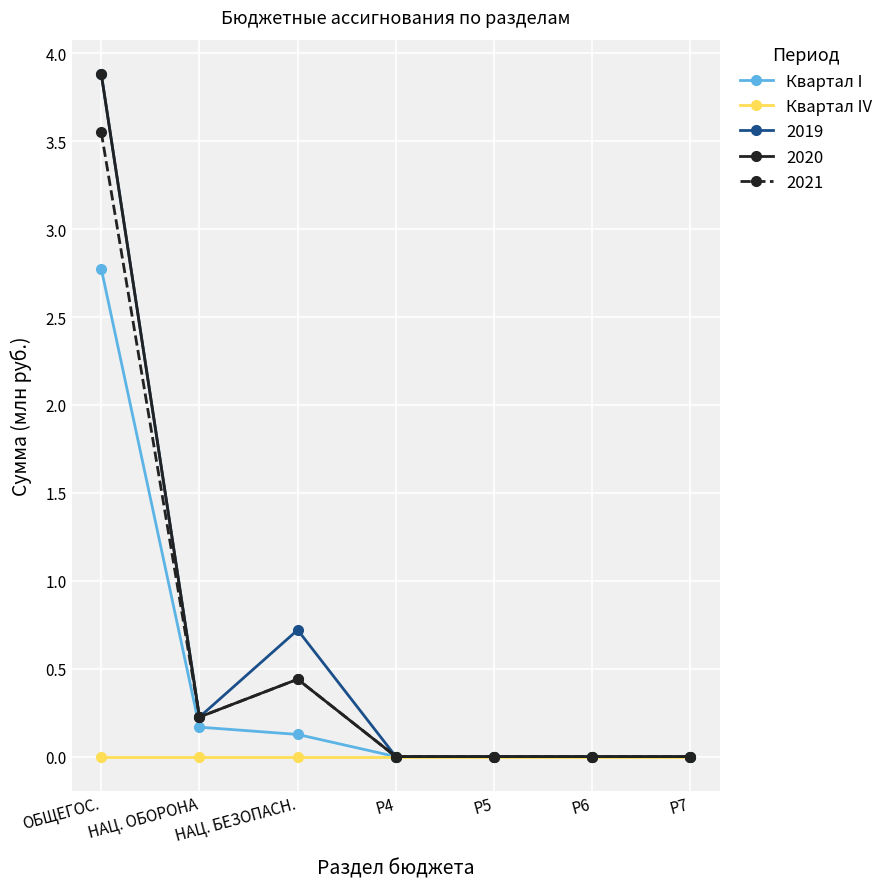

What is the maximum value for 2020?

3.9